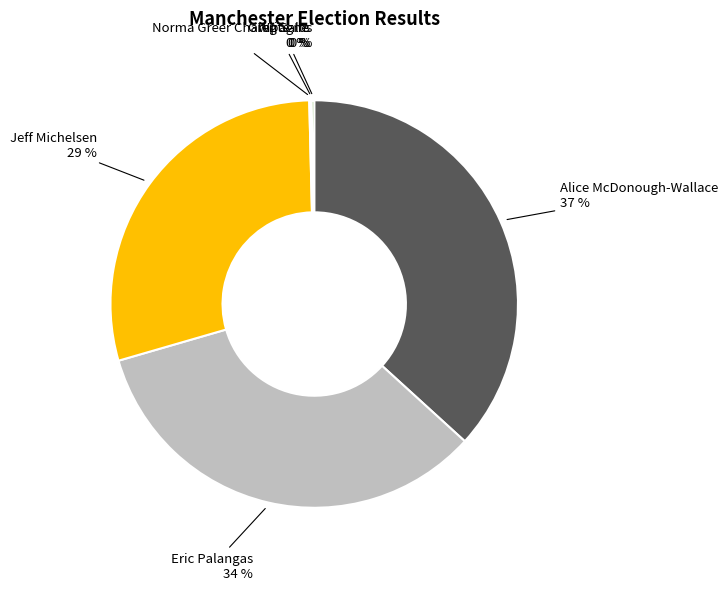

Is there a majority slice in this chart?

No